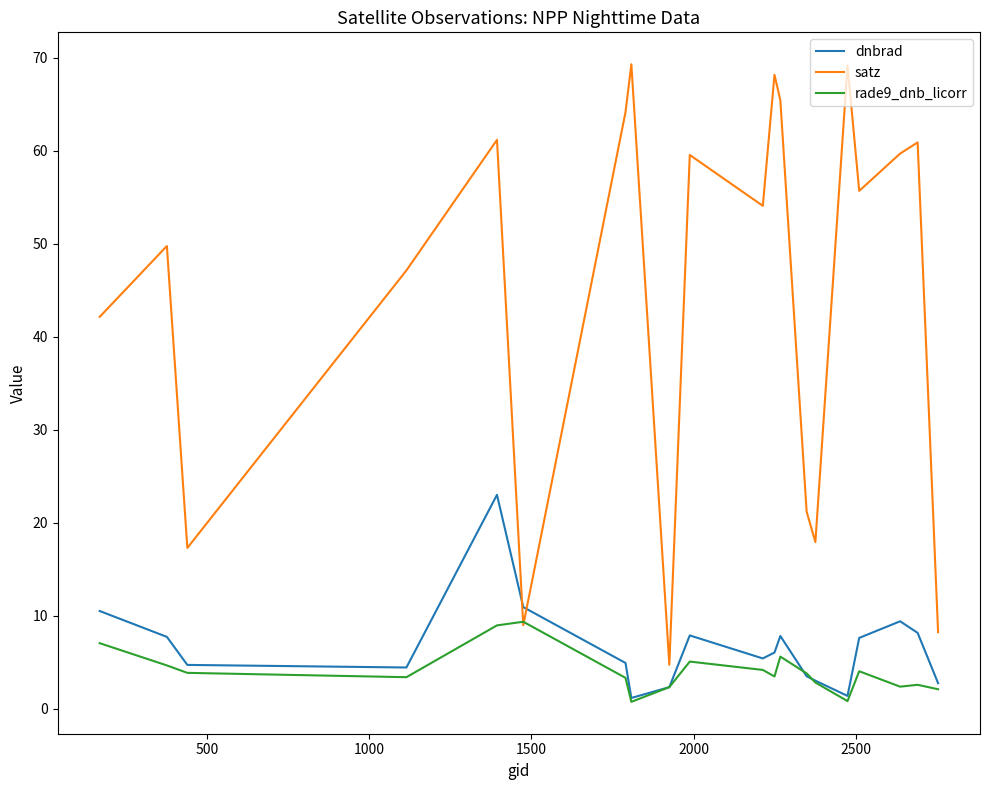

In satz, how many points are lower than both neighbors (excluding endpoints)?

6